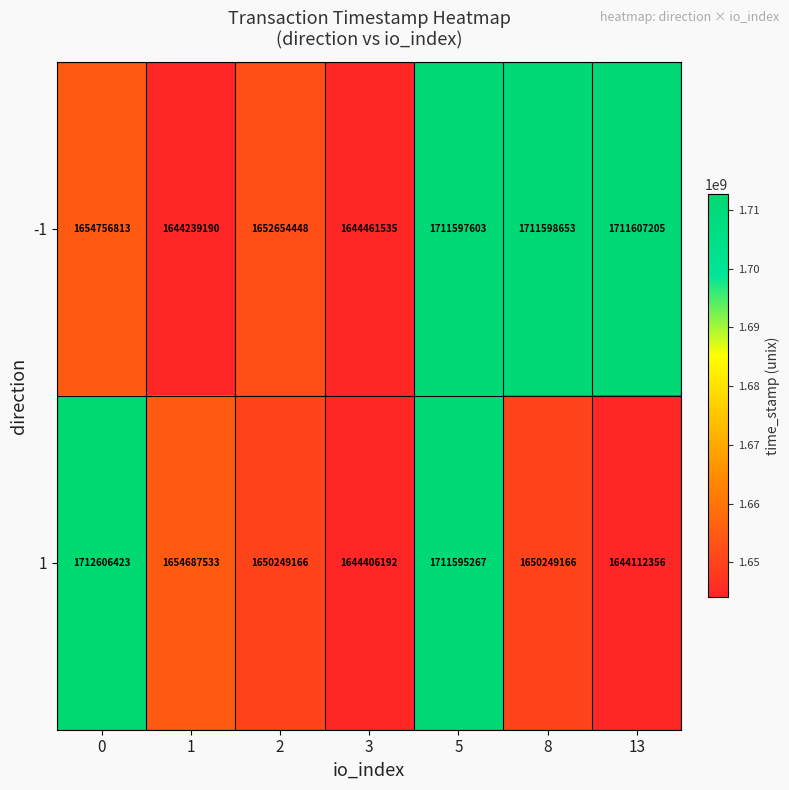

What is the spread (max minus min) of values at 5?

2336